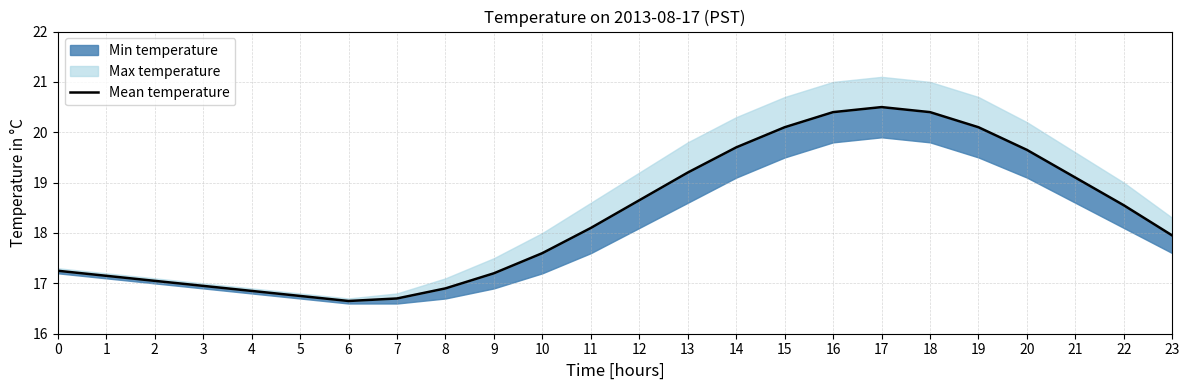

How many values are below 18?

12